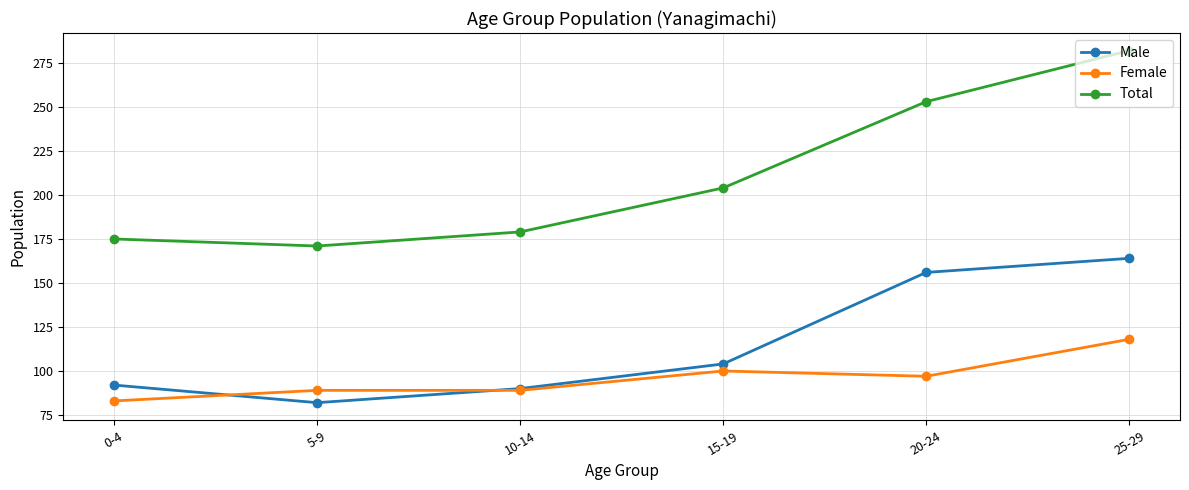

How many data points does each series have?

6